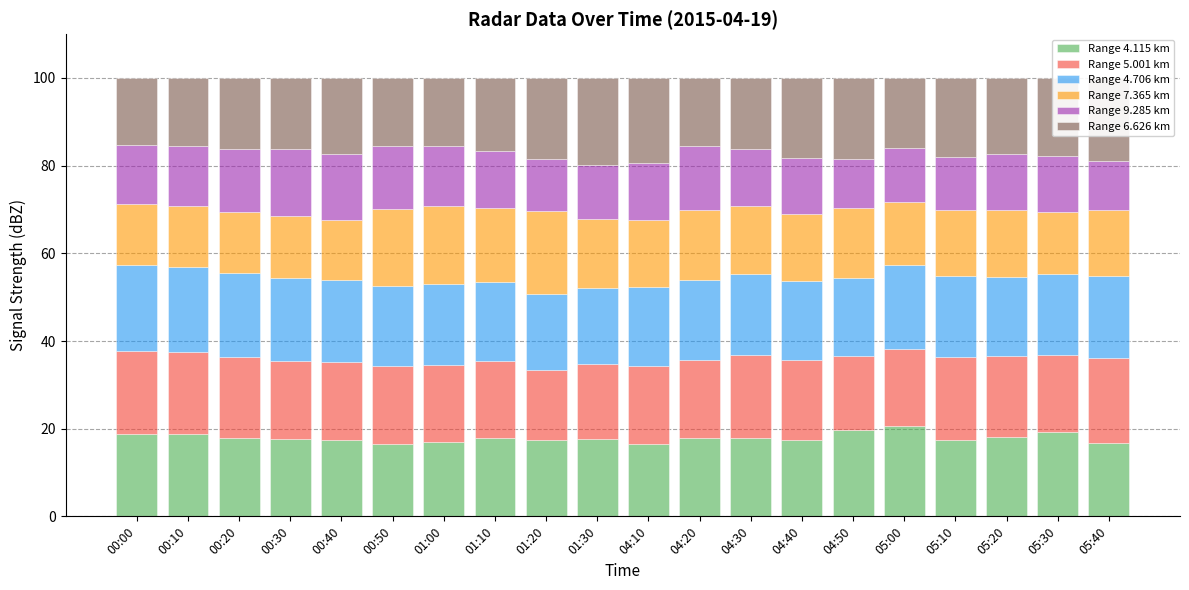

Are the bars horizontal?

No